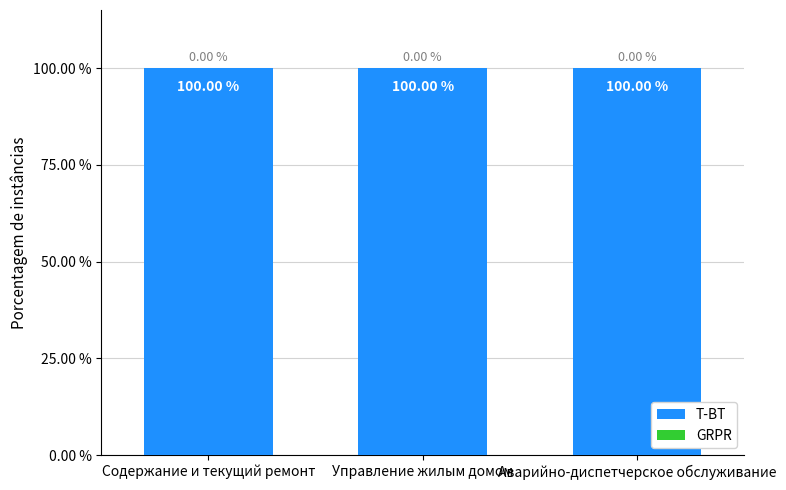

Which series has the largest total across all categories?

T-BT